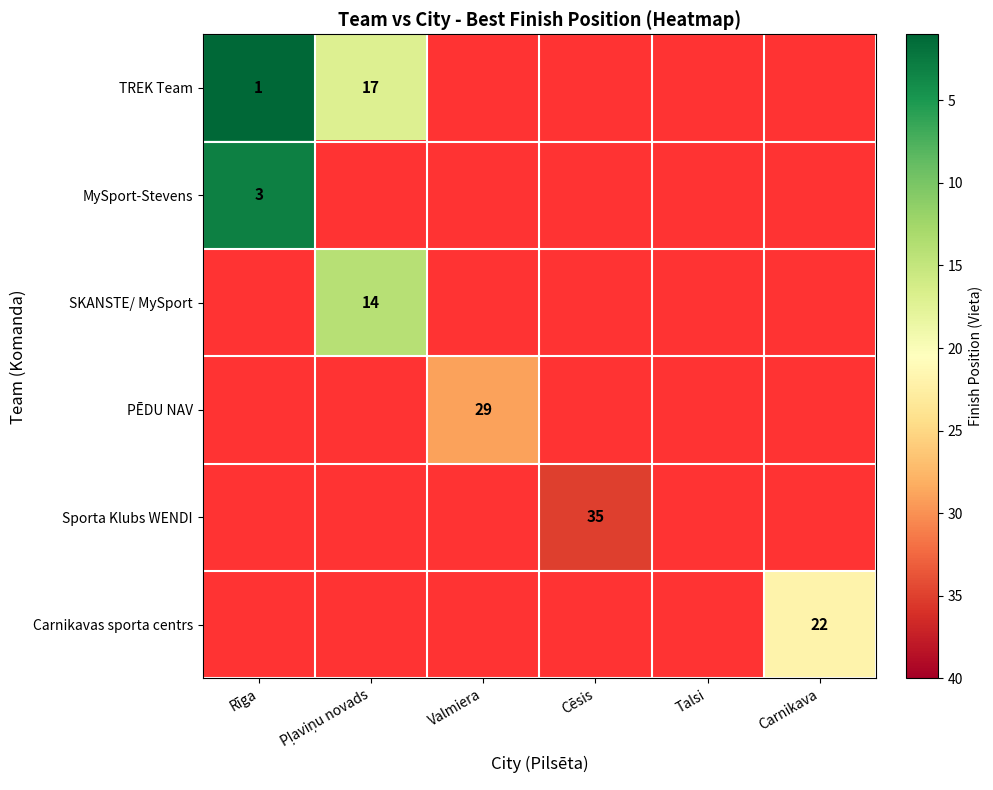

The PĒDU NAV series shows 11 at Valmiera. True or false?

False